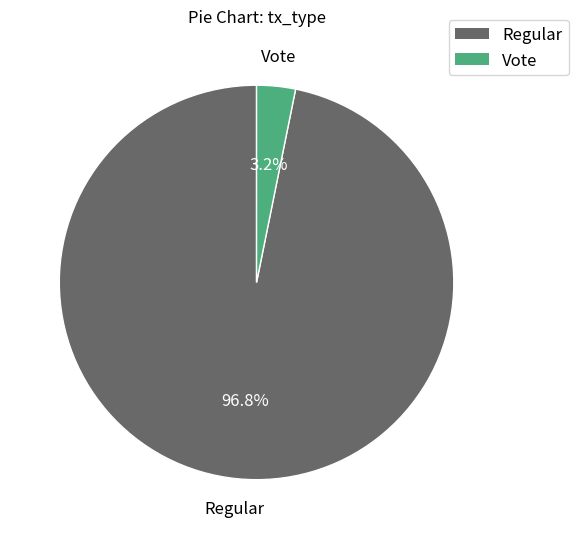

Which category accounts for the majority?

Regular